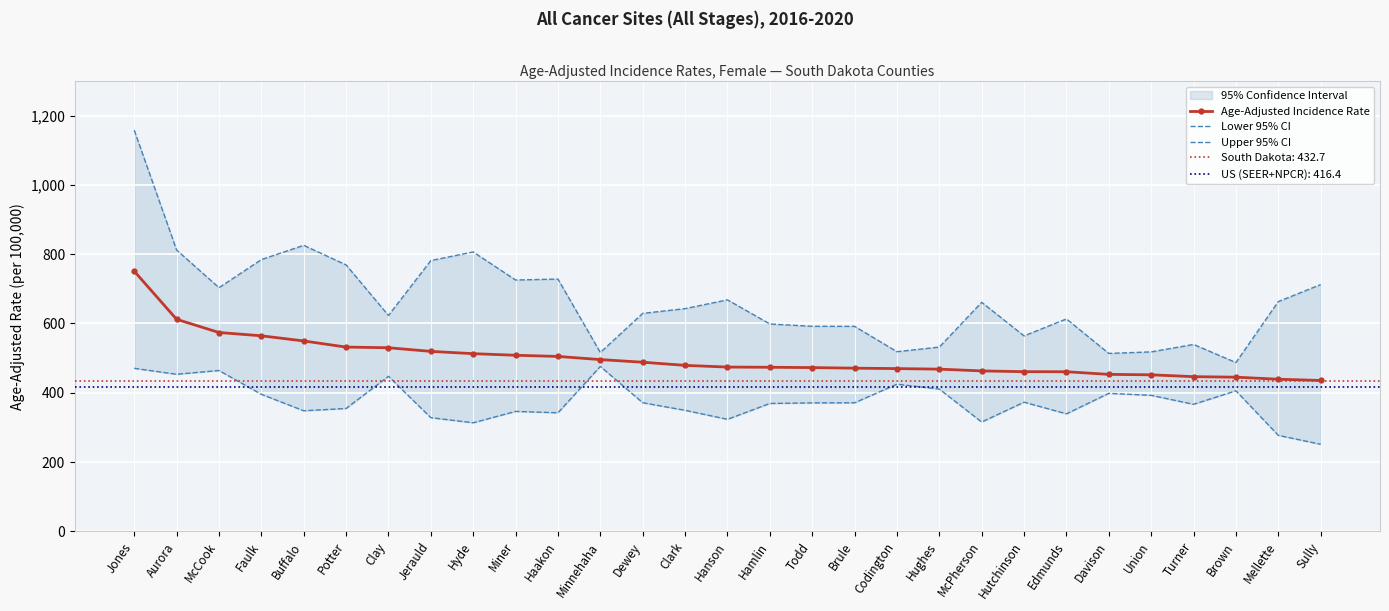

True or false: Upper 95% CI and Age-Adjusted Incidence Rate cross at least once.

False